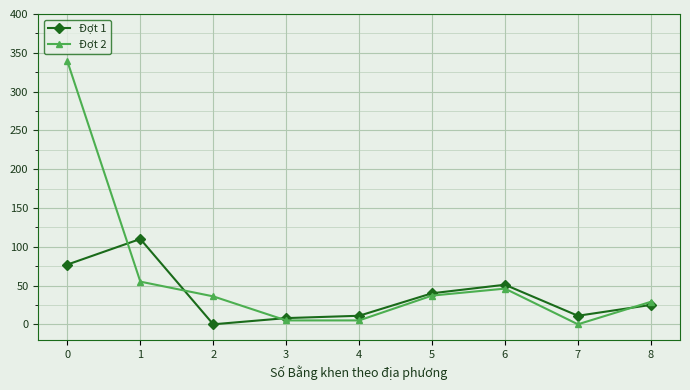

What is the total value across all series at 3?

13